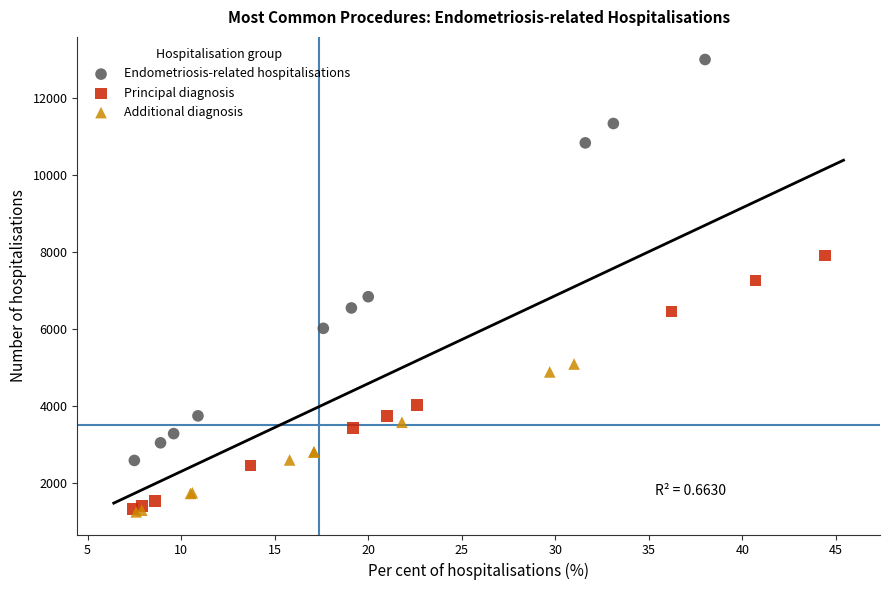

Which series has the widest spread of Y values?

Endometriosis-related hospitalisations